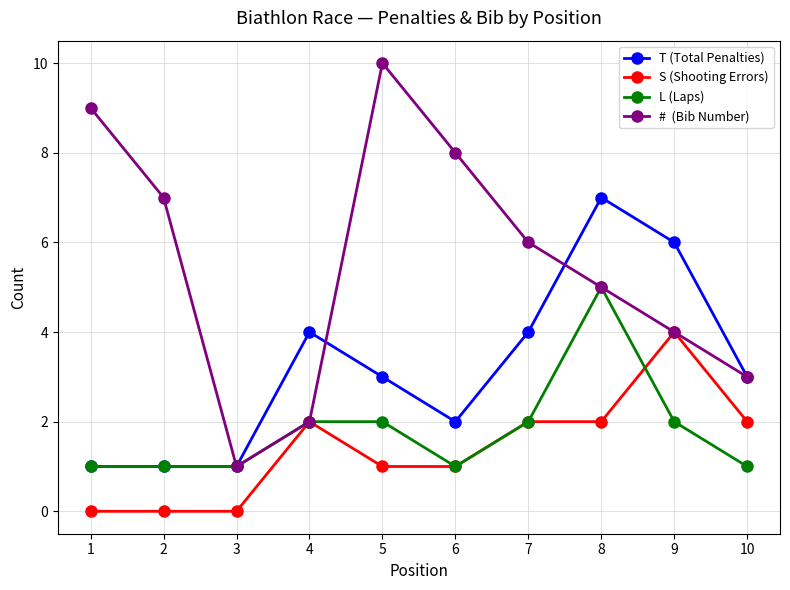

At which category is the sum across all series the highest?

8